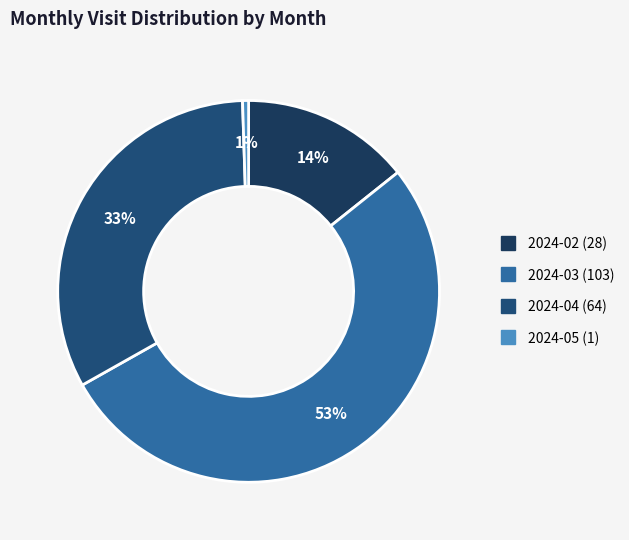

To the nearest percent, what portion does 2024-05 (1) represent?

1%